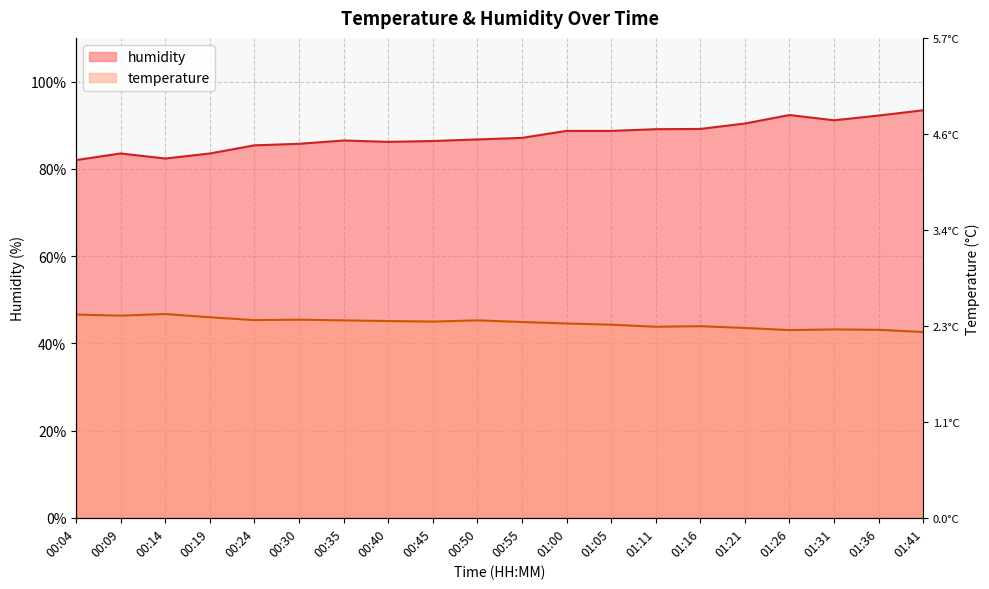

How many interior local peaks does the humidity series have?

3